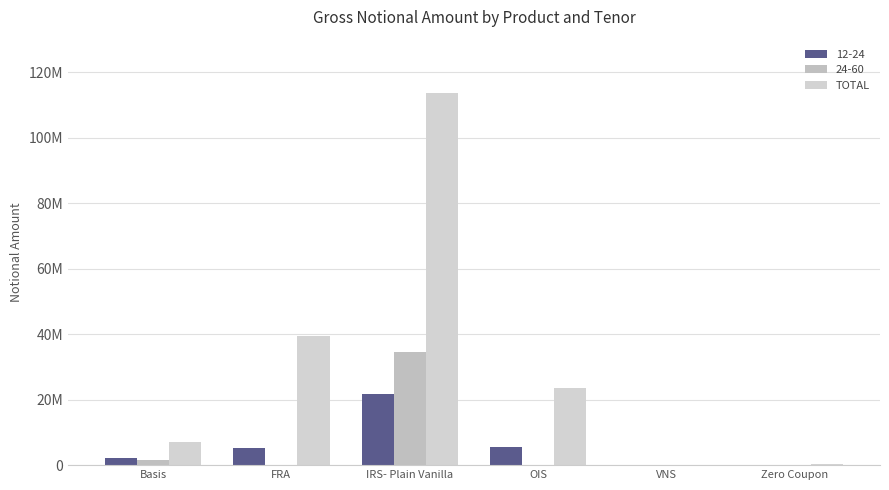

Which category has the highest value across all series?

IRS- Plain Vanilla